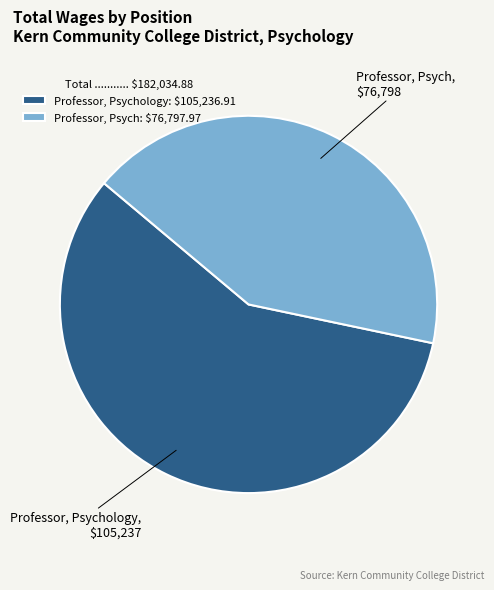

Which slice represents more than half of the pie?

Professor, Psychology